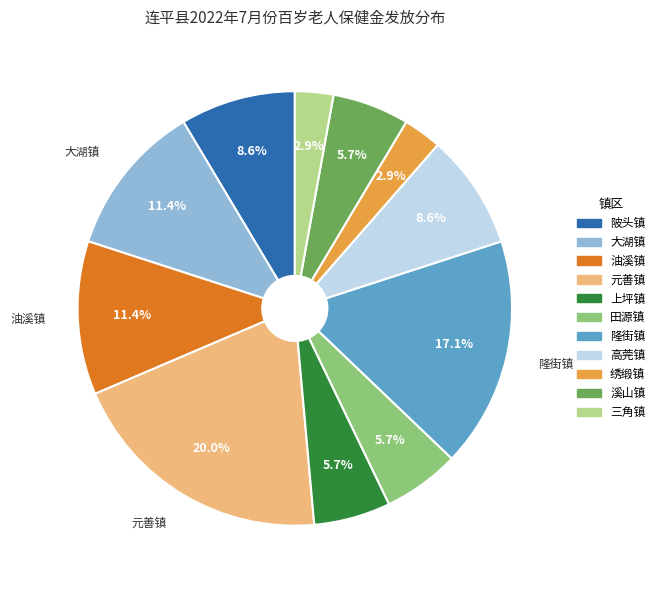

The 元善镇 slice represents 27% of the pie. True or false?

False